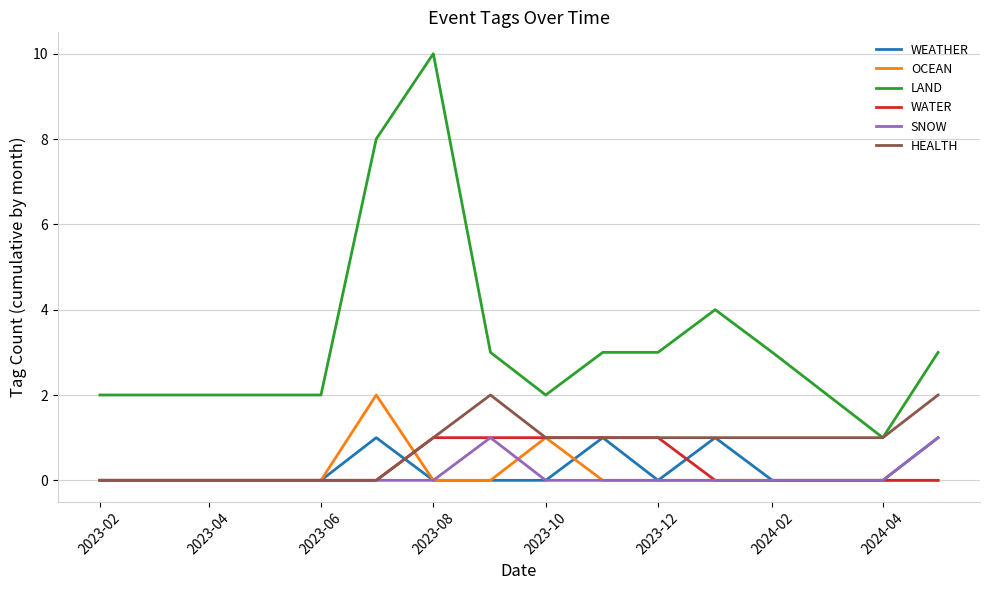

Which series has the largest total across all categories?

LAND